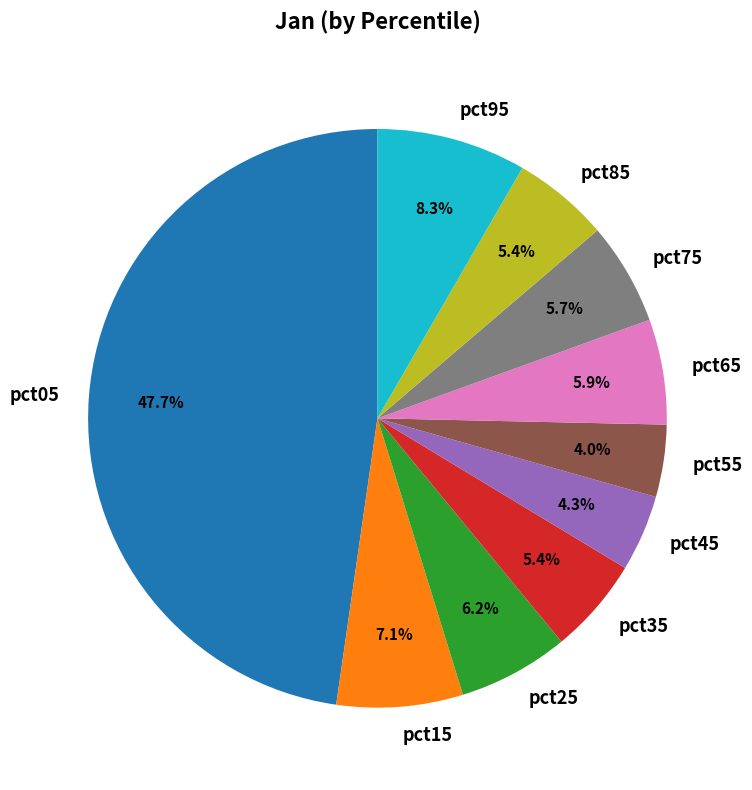

Does pct95 represent more than half of the total?

No